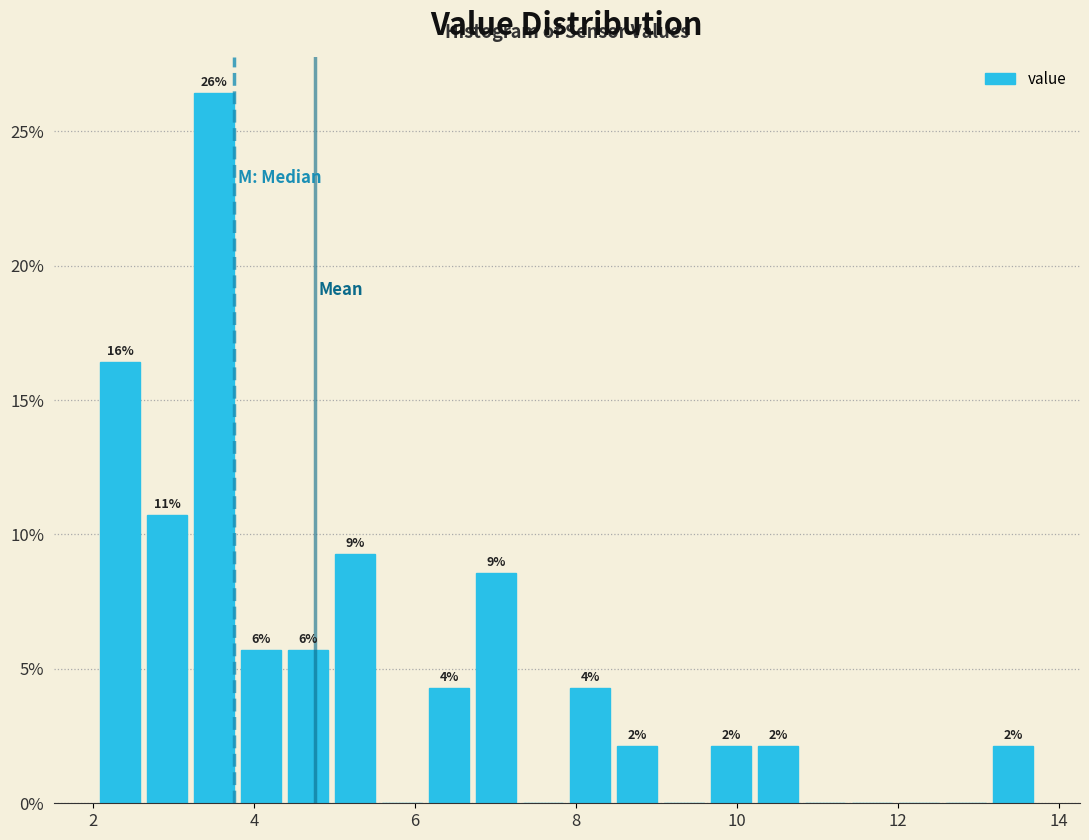

Around what value on the x-axis is the tallest bar? Give the approximate position of its centre, as read against the axis.

3.6